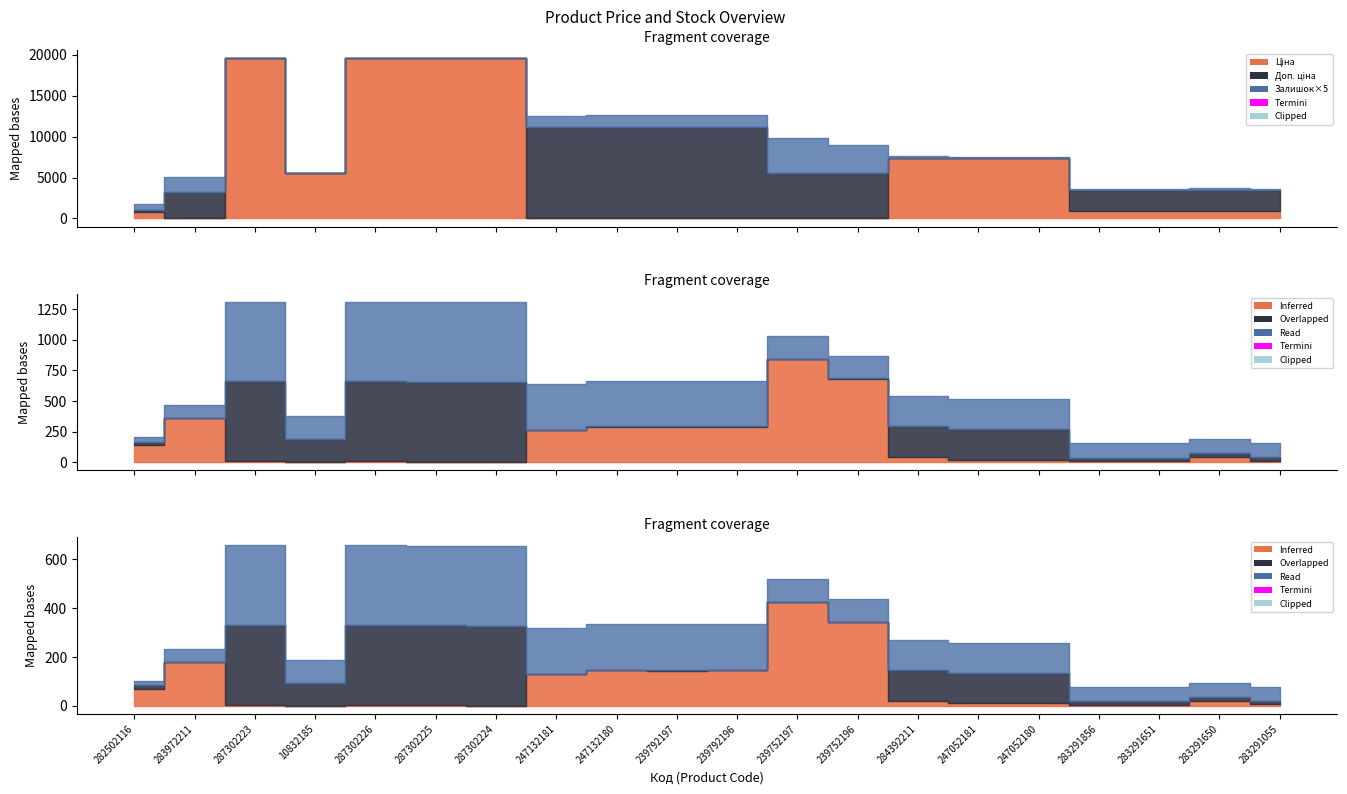

What is the difference between the Доп. ціна values at 287302223 and 283291055?

16053.0